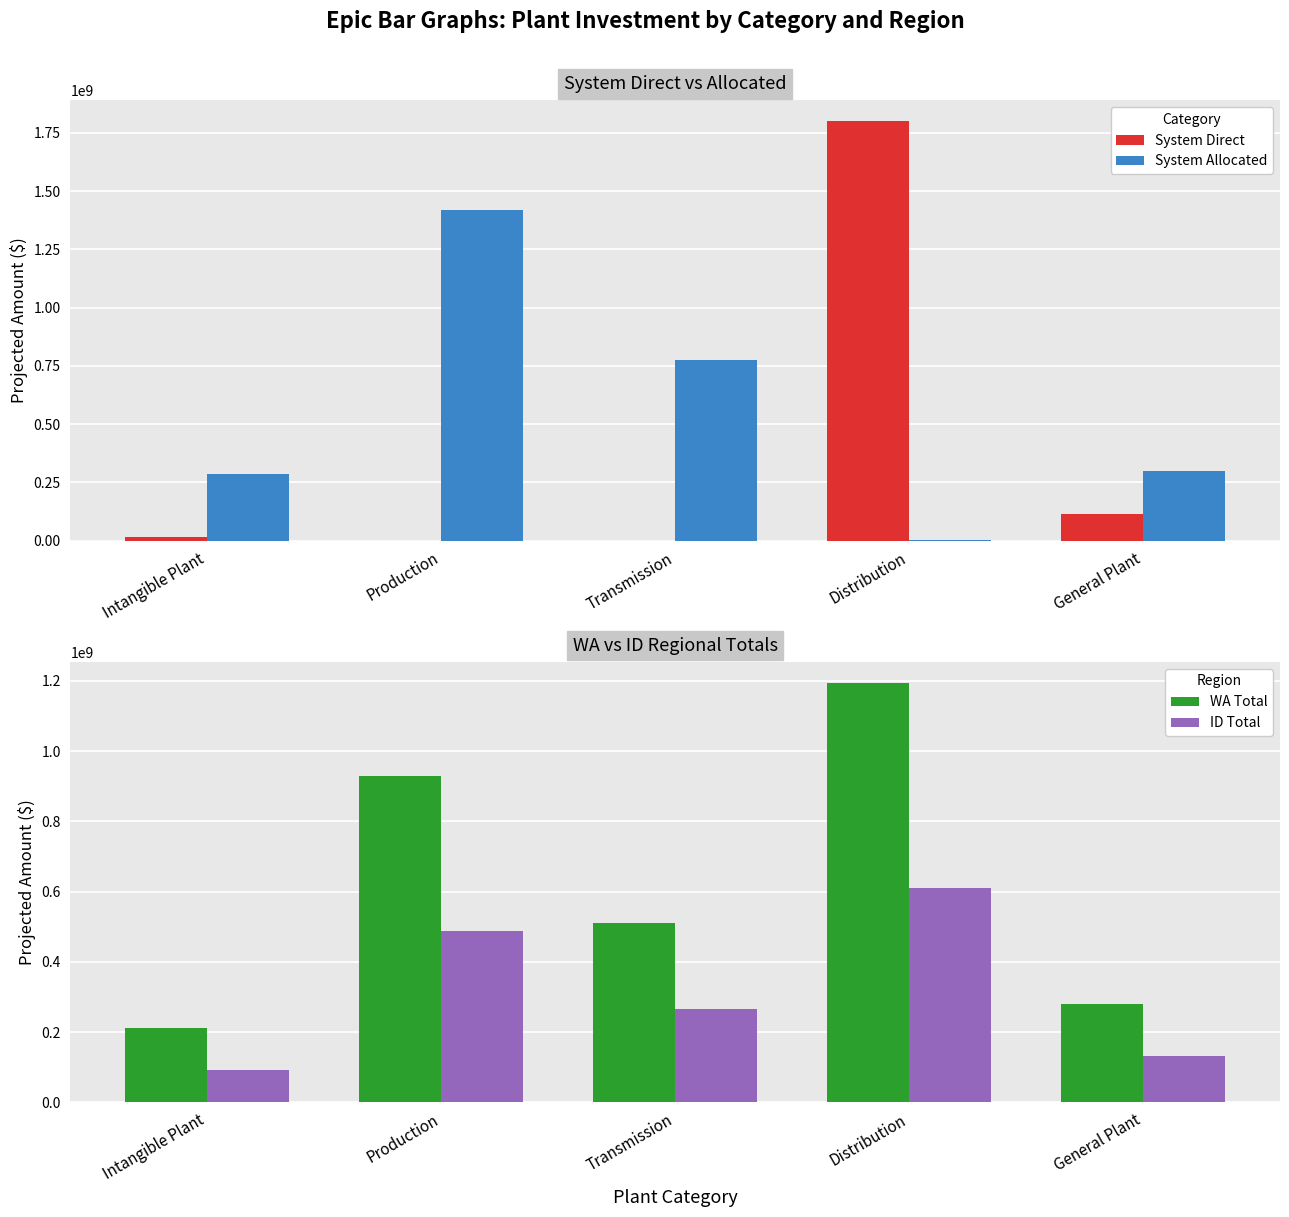

The ID Total series shows 131758636 at General Plant. True or false?

True